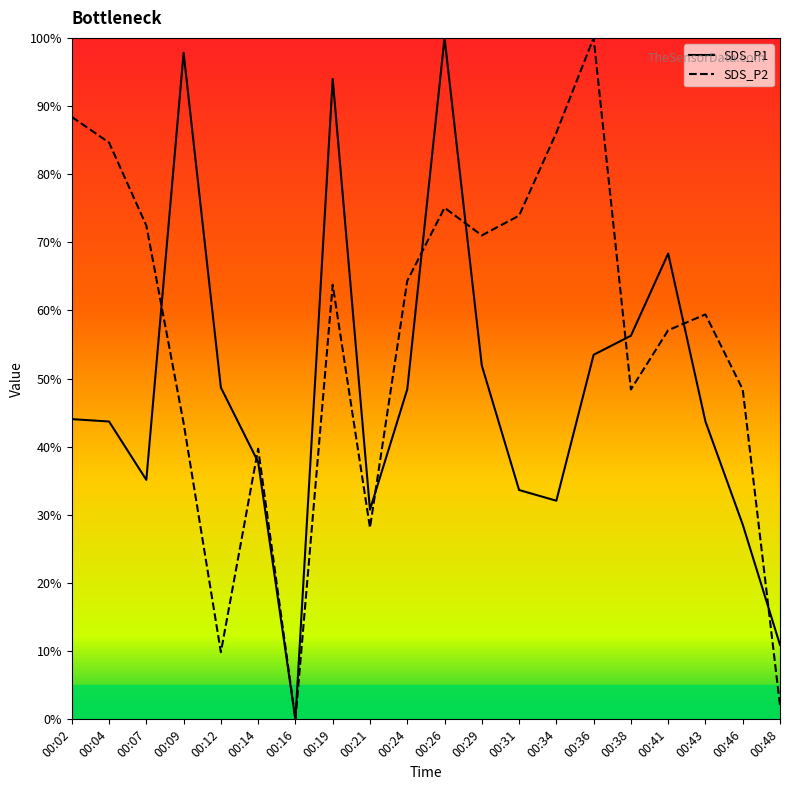

Which series has the largest total across all categories?

SDS_P2